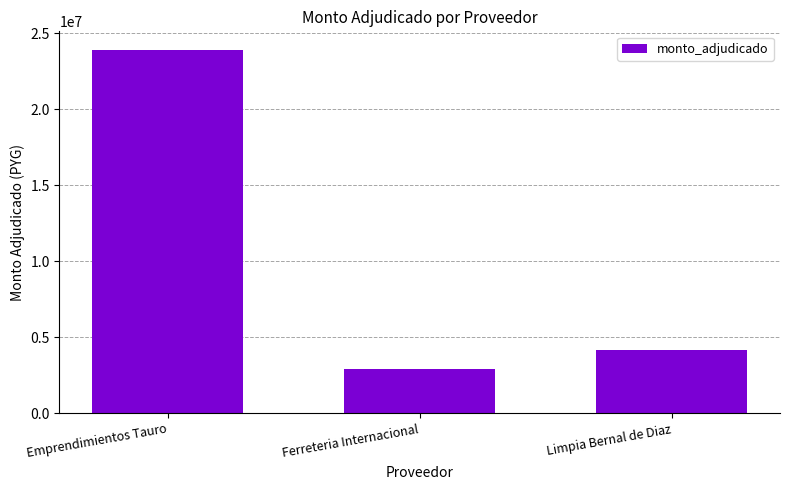

At which category does the chart reach its peak across all series?

Emprendimientos Tauro